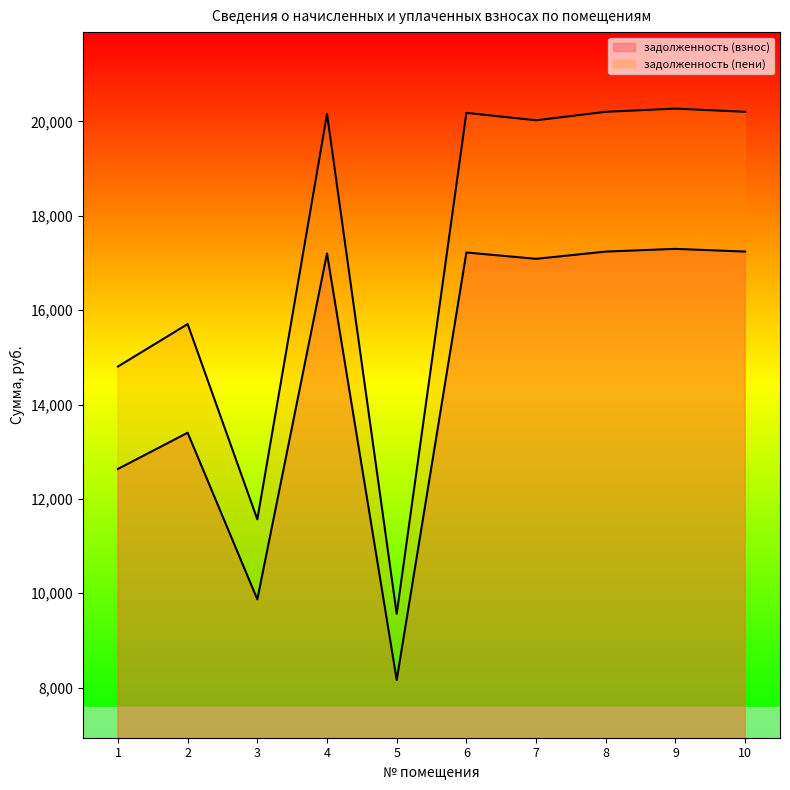

Reading right to left, transcribe all the data shown in this chart.

задолженность (взнос): 17241.6	17299.2	17241.6	17088.0	17222.4	8160.0	17203.2	9868.8	13401.6	12633.6
задолженность (пени): 20205.0	20272.5	20205.0	20025.0	20182.5	9562.5	20160.0	11565.0	15705.0	14805.0